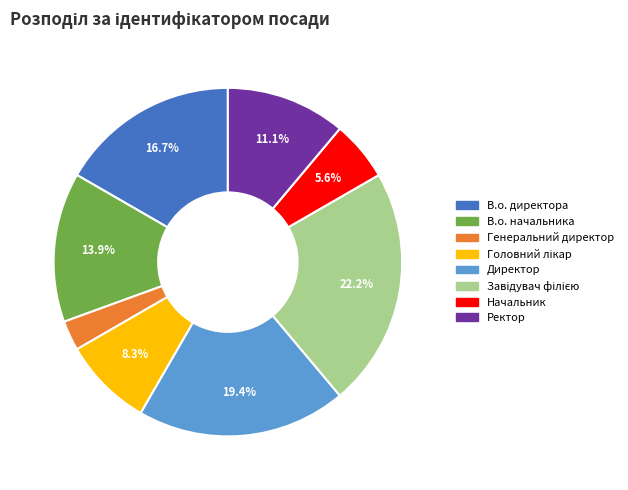

What is the ratio of the value at В.о. директора to the value at Начальник?

3.0